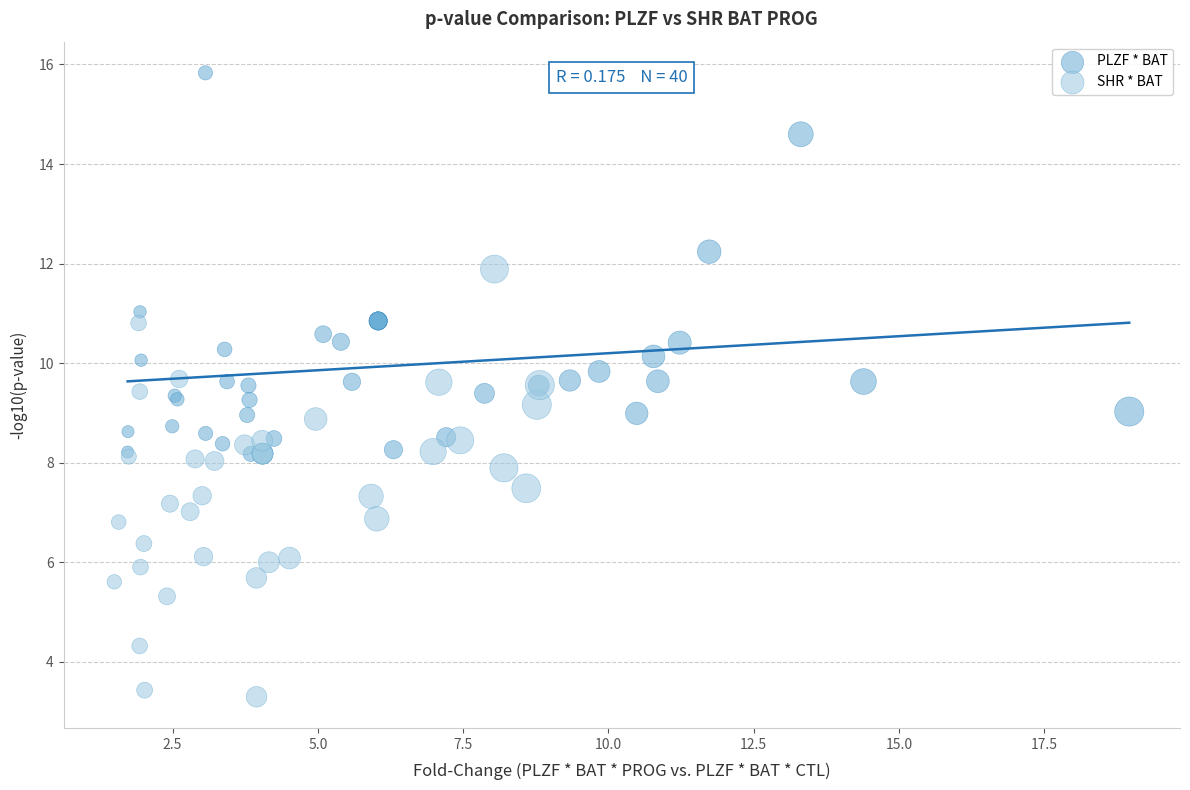

Which series contains the lowest Y value?

SHR * BAT